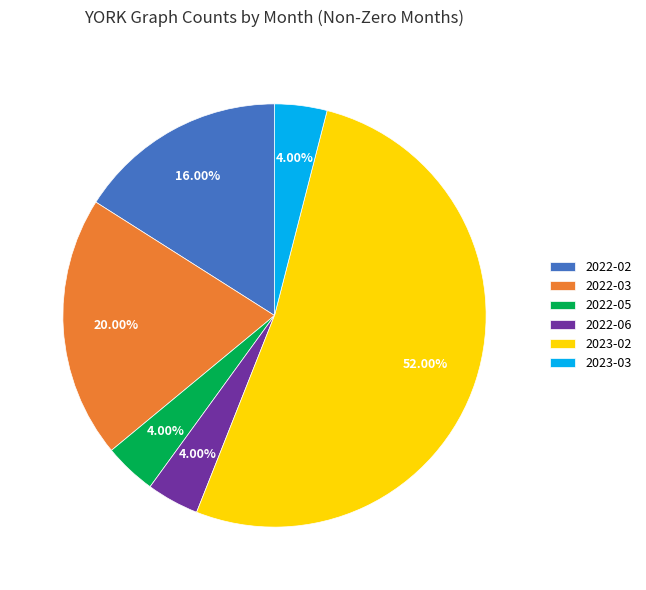

True or false: 2022-06 accounts for 14% of the total.

False